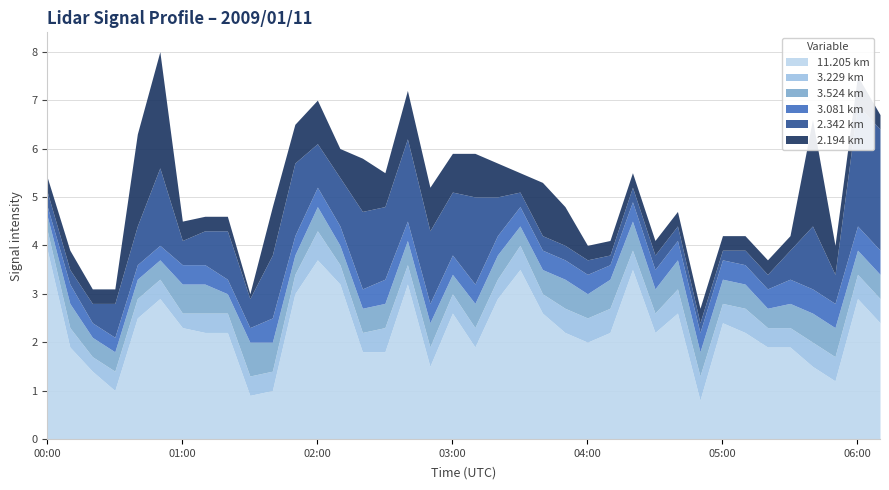

Which category has the highest value in the  3.229 series?

02:00